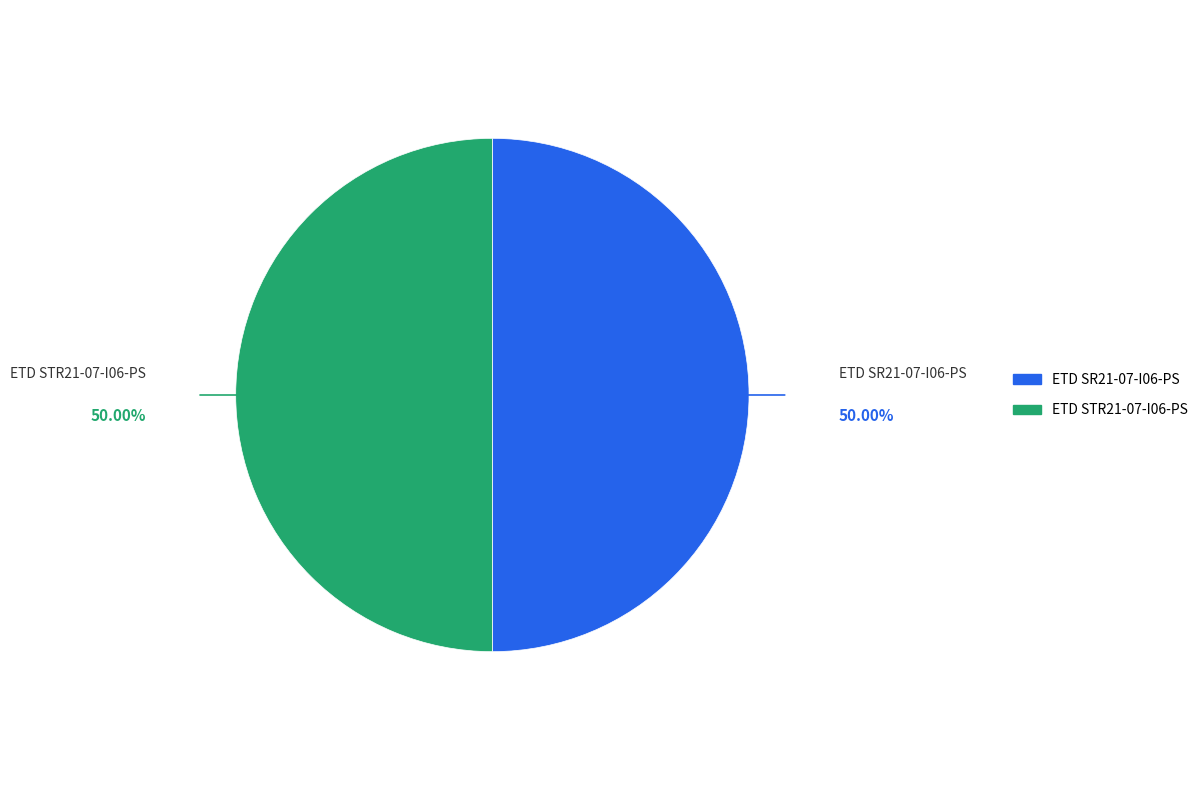

Do ETD SR21-07-I06-PS and ETD STR21-07-I06-PS together represent more than half of the pie?

Yes